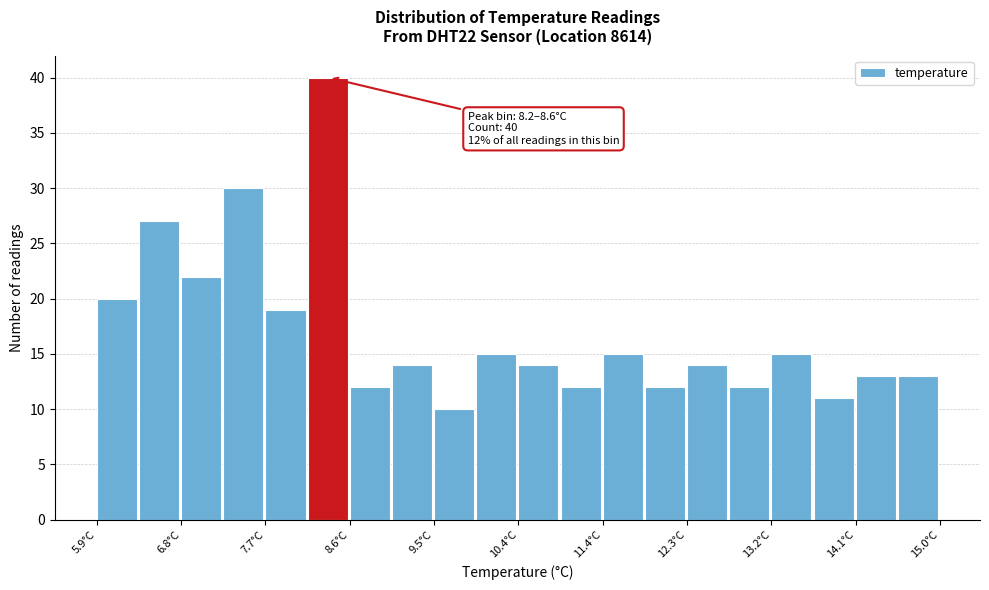

Which range on the x-axis has the tallest bar?

8.2 to 8.6